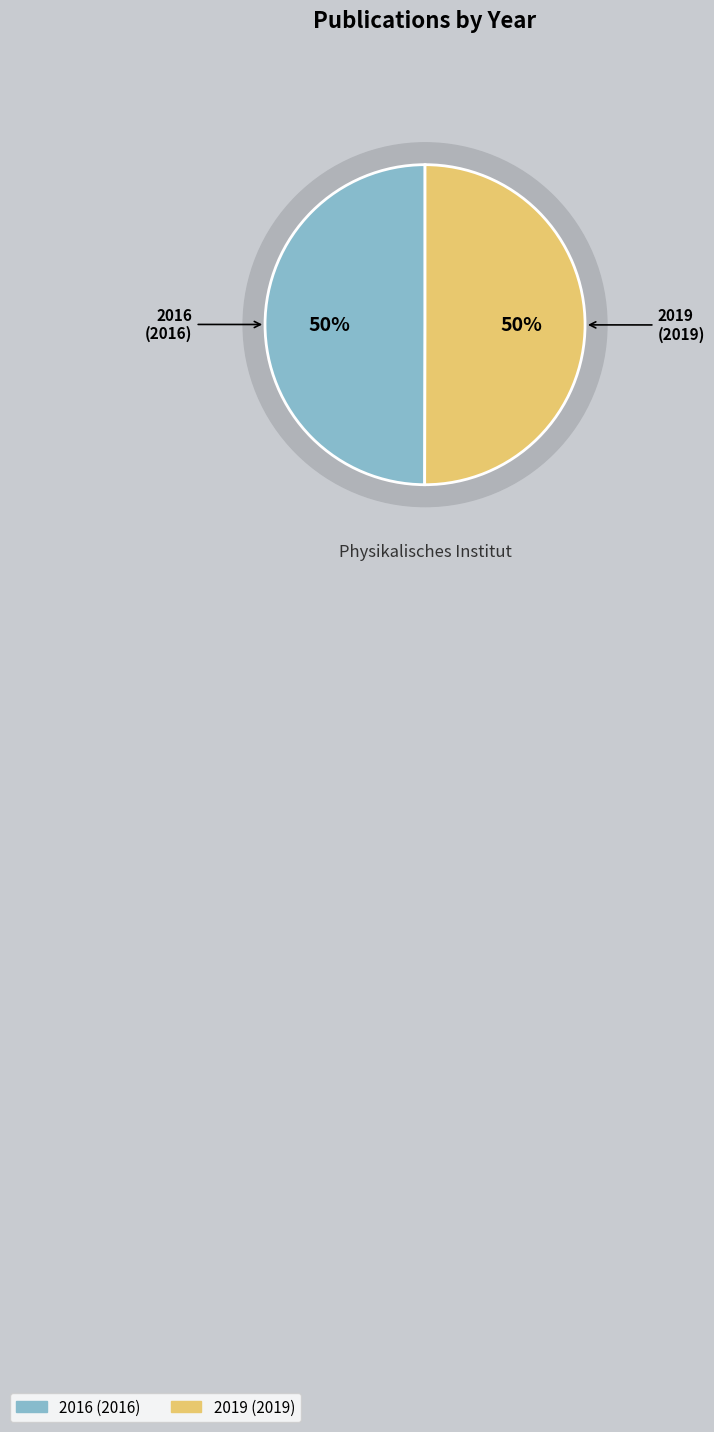

Is there any slice that represents more than half of the pie?

Yes